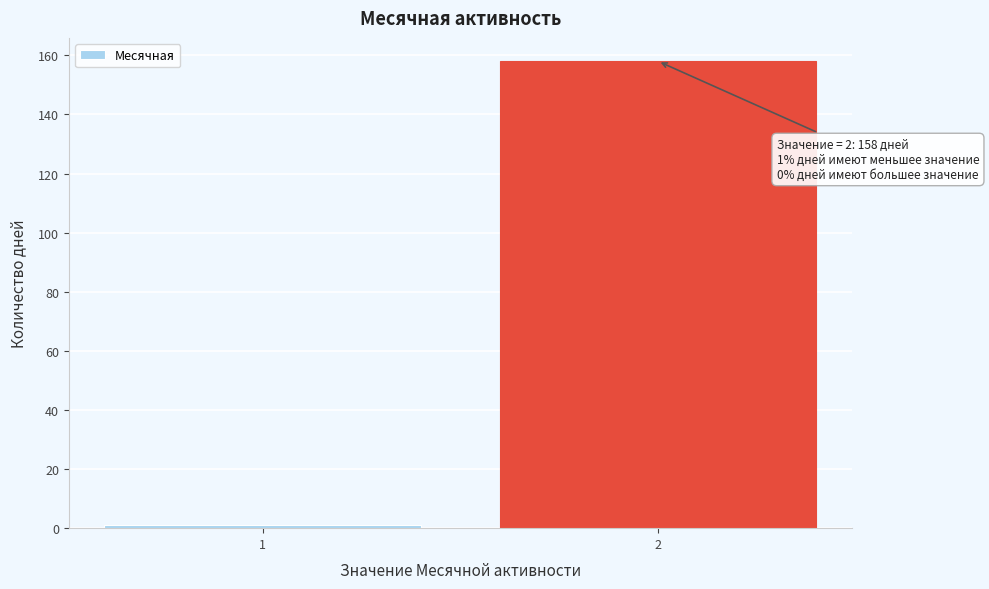

Reading left to right, extract all data points from this chart.

1=1	2=158